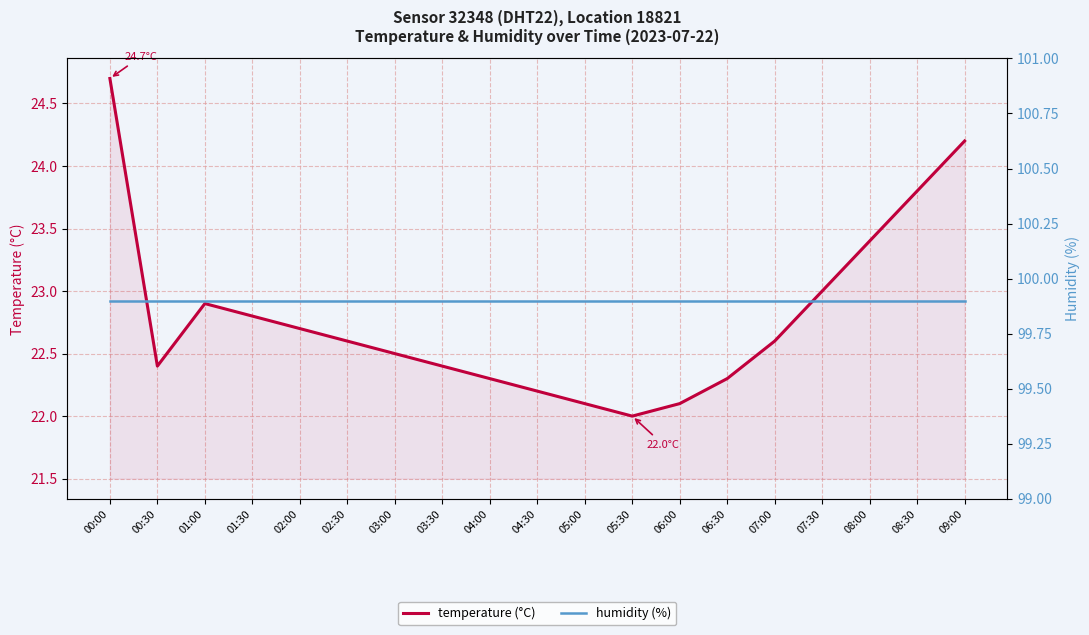

The humidity (%) series shows 38.1 at 06:00. True or false?

False